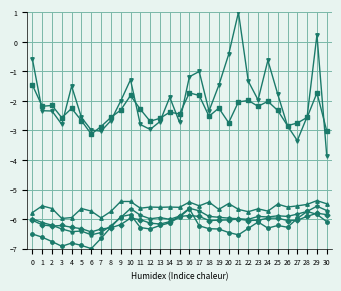

What is the spread (max minus min) of values at 18?

4.0